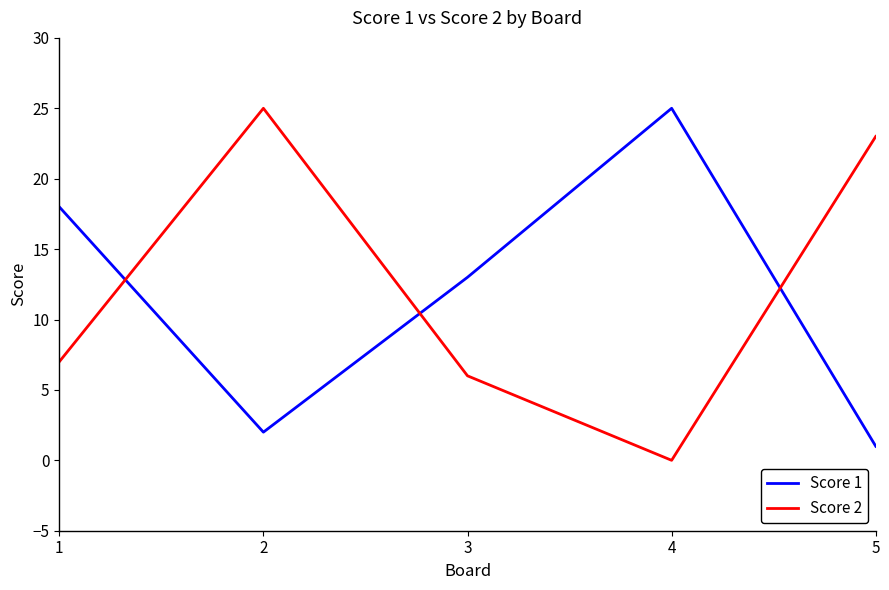

What are all the series names shown in the legend?

Score 1, Score 2